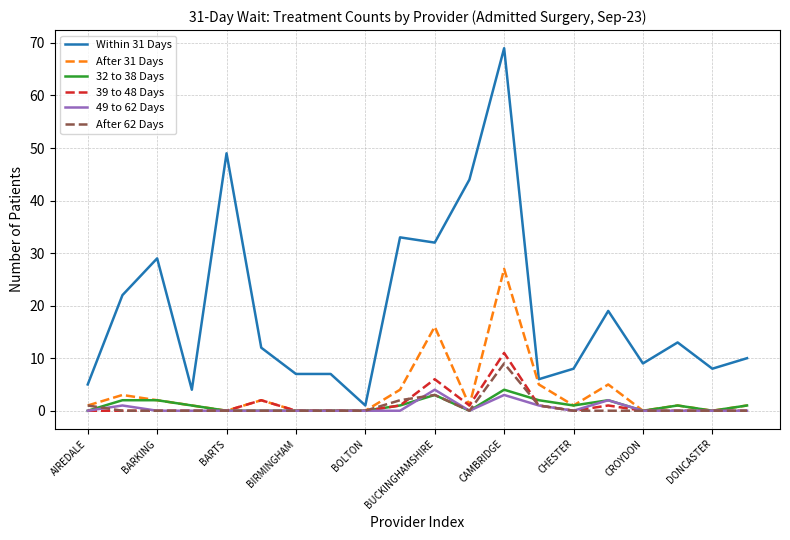

Which series has the largest range (max minus min)?

Within 31 Days